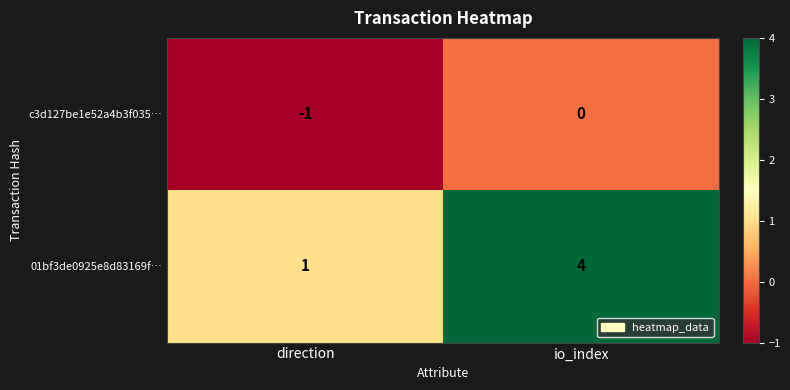

Which series has the largest total across all categories?

01bf3de0925e8d83169f…